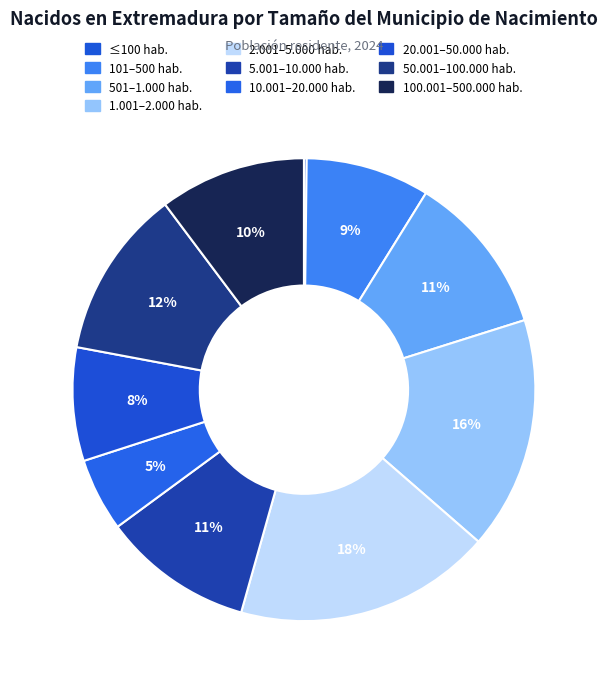

What is the smallest slice in the pie chart?

Con 100 o menos habitantes